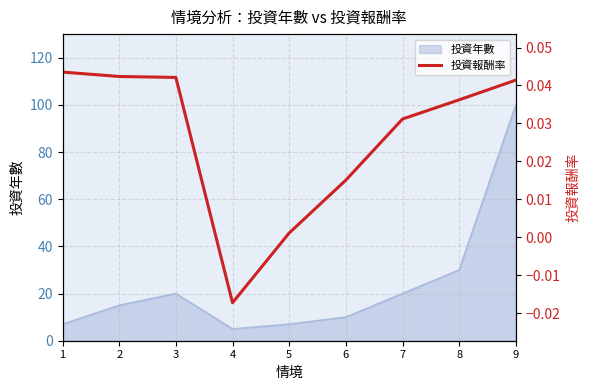

Is it true that 投資年數 equals 5 at 4?

True